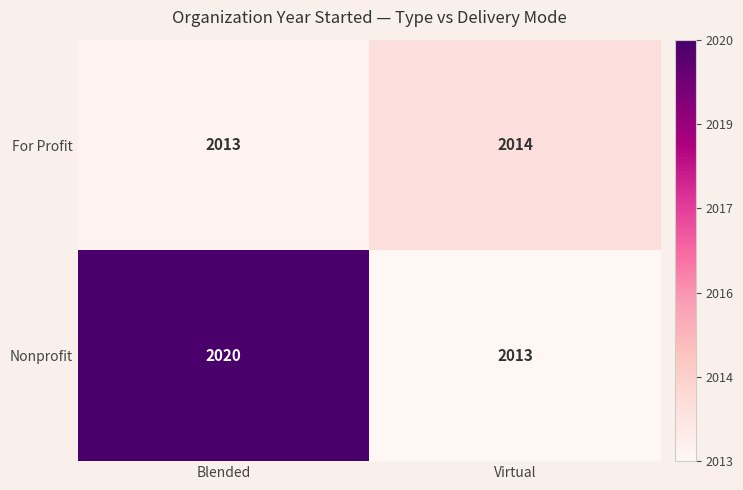

What is the sum of the For Profit values at Blended and Virtual?

4027